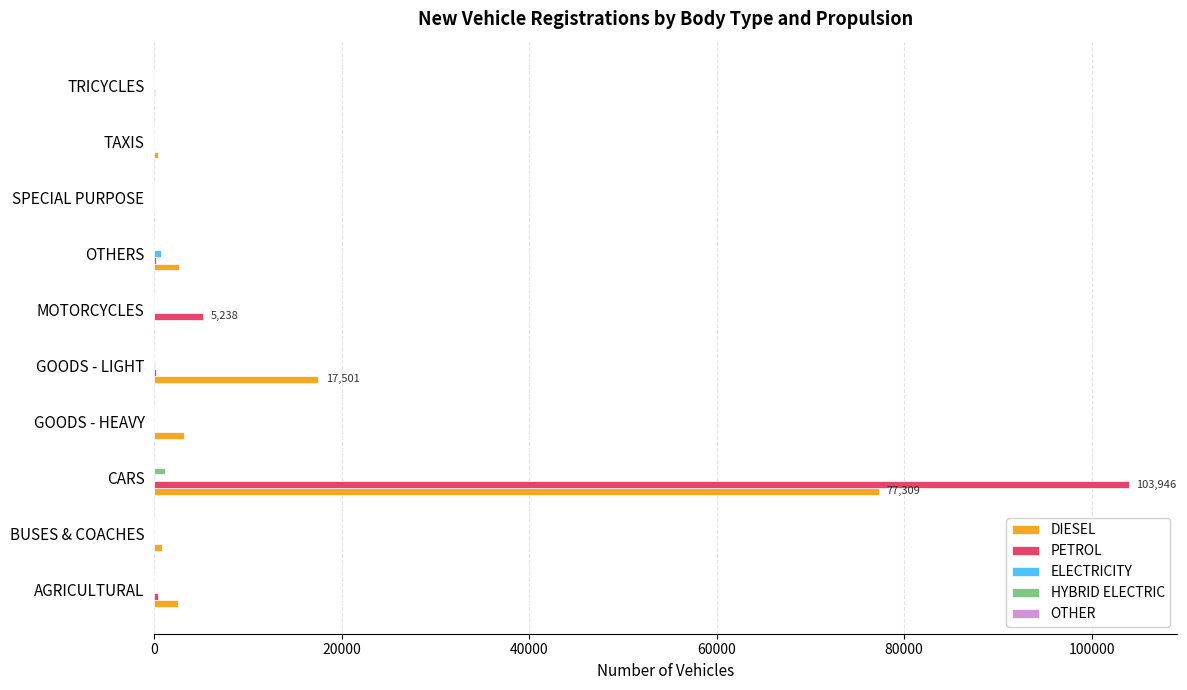

What is the highest value of the DIESEL series?

77309